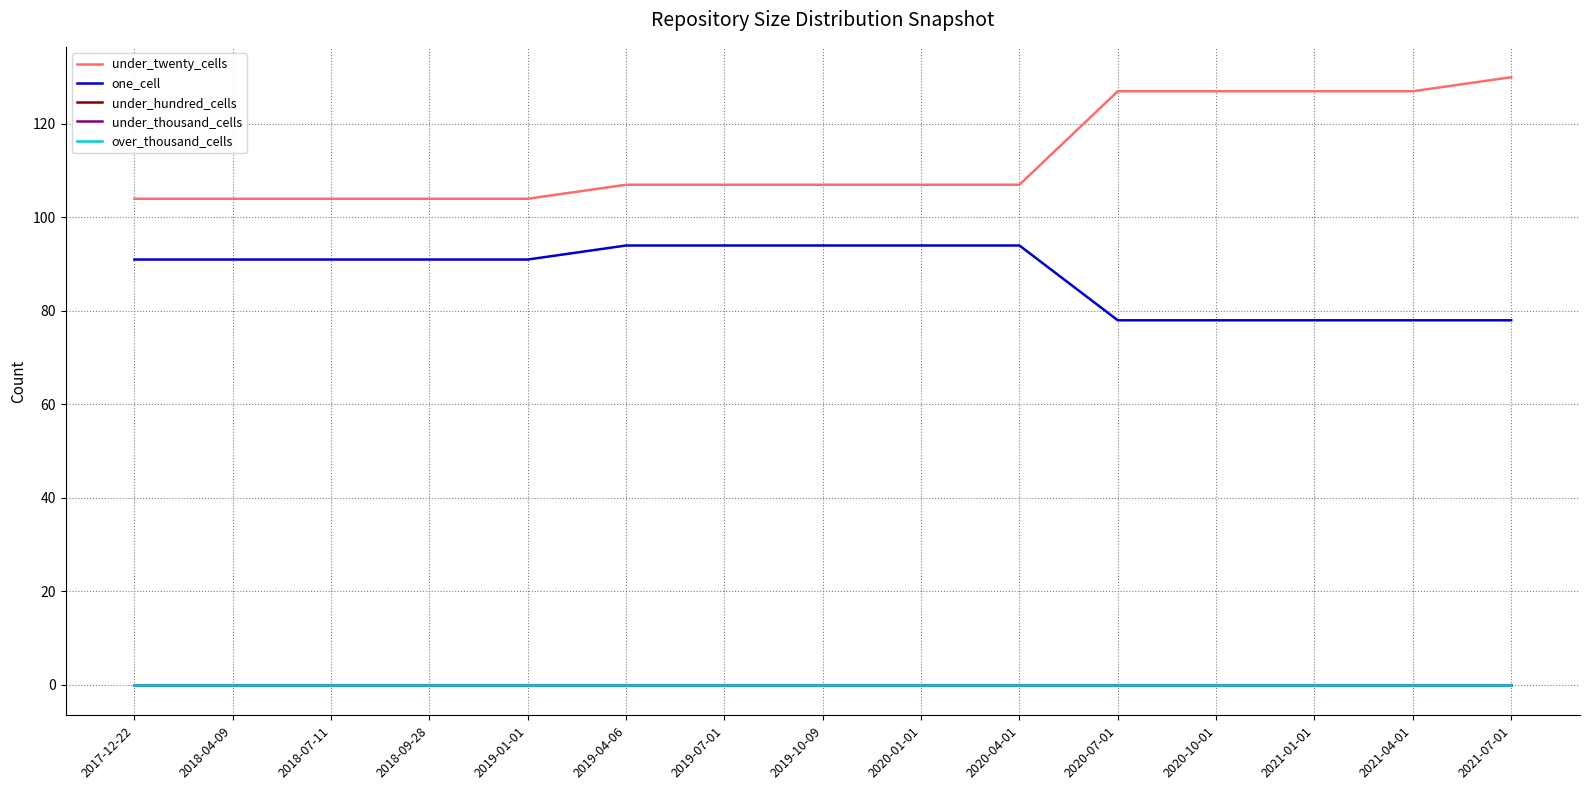

Does the chart have visible grid lines?

Yes